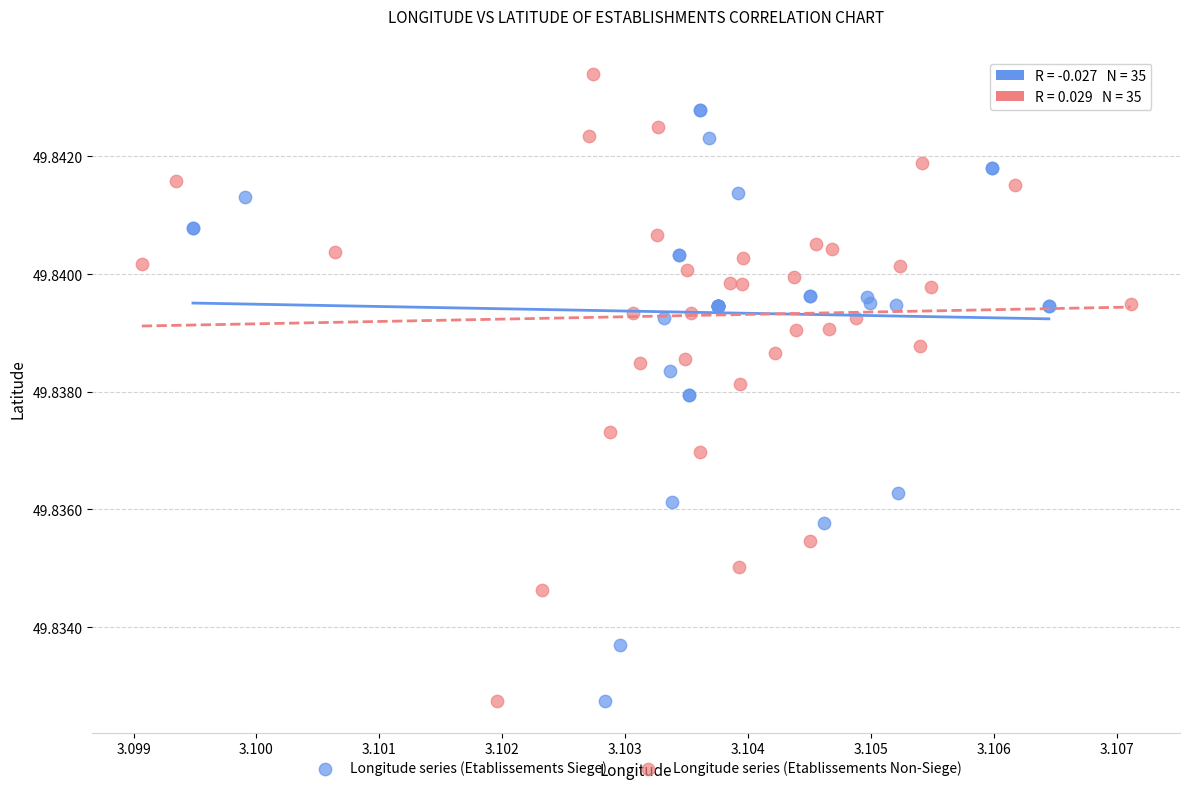

Which series has the widest spread of Y values?

Longitude series (Etablissements Non-Siege)